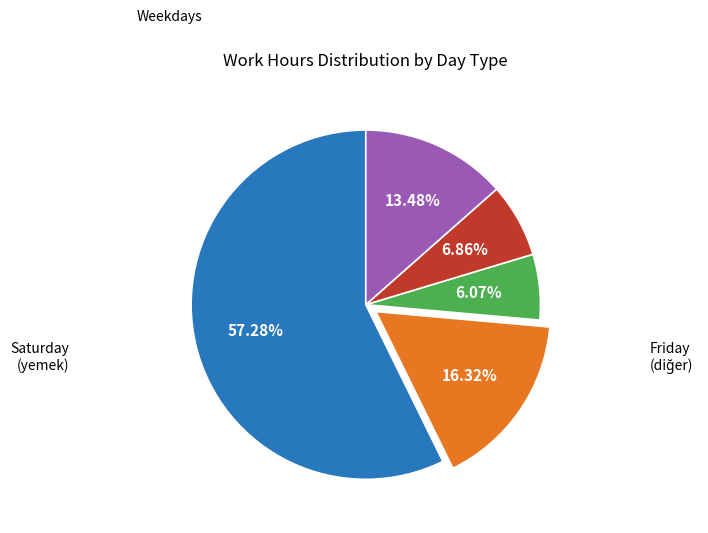

Does any single category account for the majority?

Yes